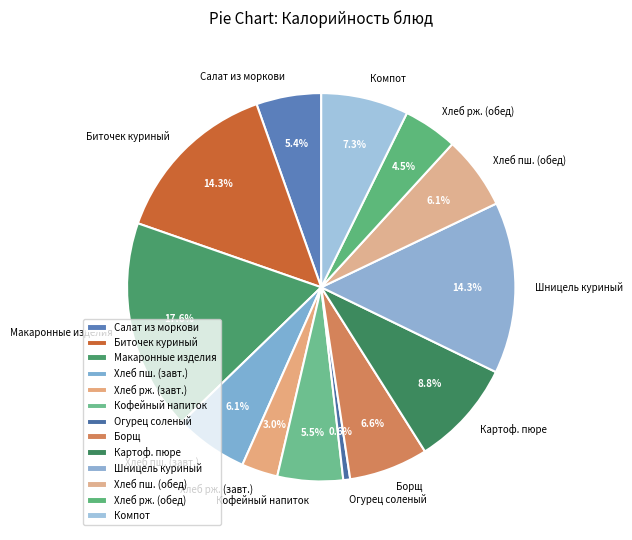

To the nearest percent, what portion does Огурец соленый represent?

1%